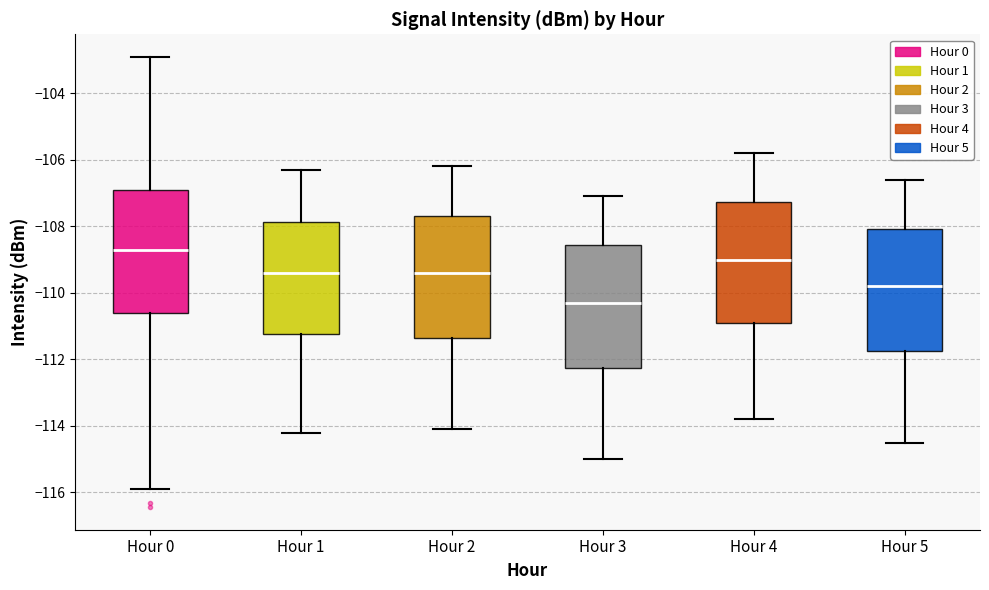

Which box's median line is the lowest?

Hour 3